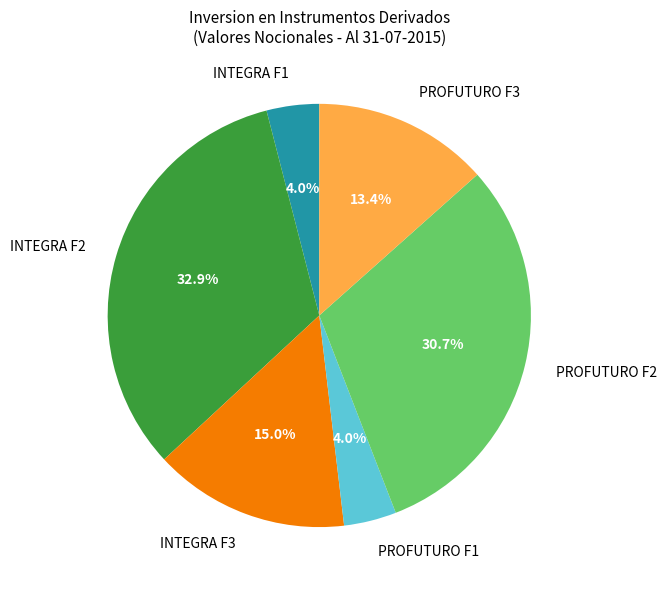

The INTEGRA F3 slice represents 15% of the pie. True or false?

True